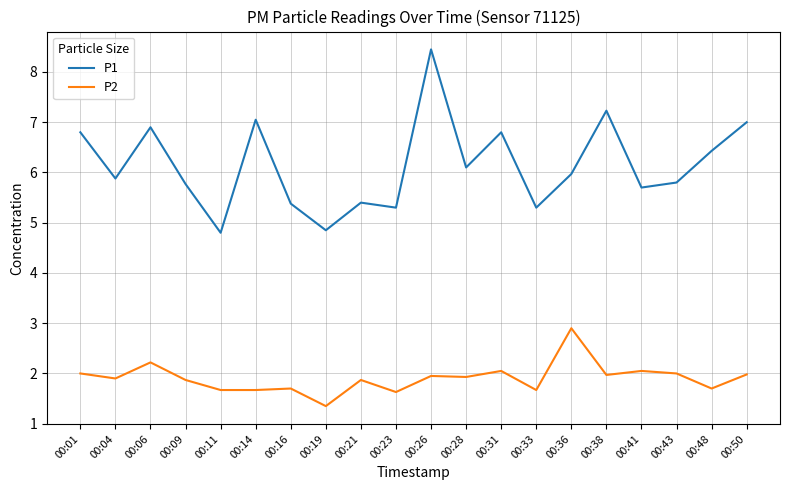

How many lines are shown in the chart?

2